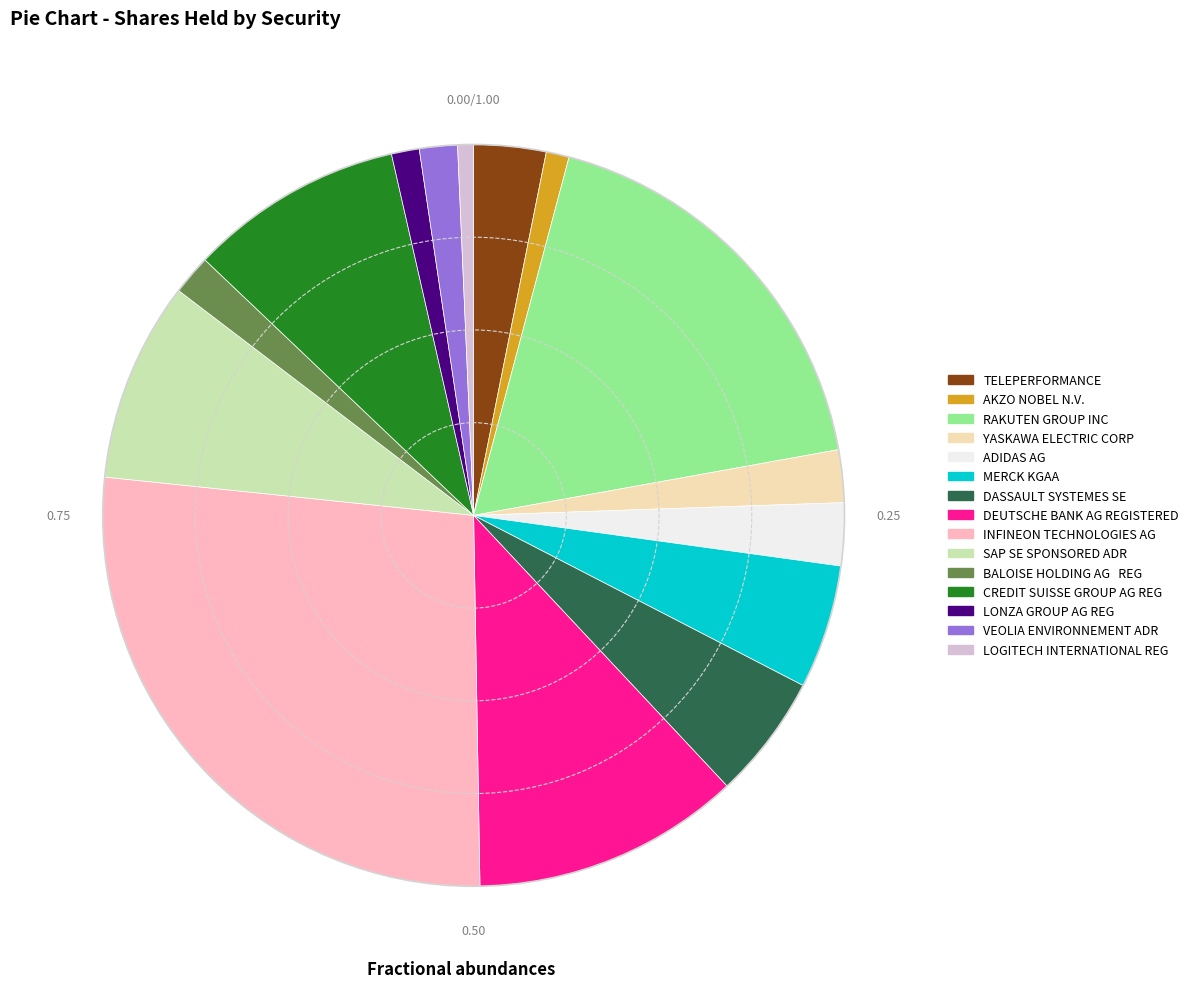

True or false: SAP SE SPONSORED ADR accounts for 9% of the total.

True